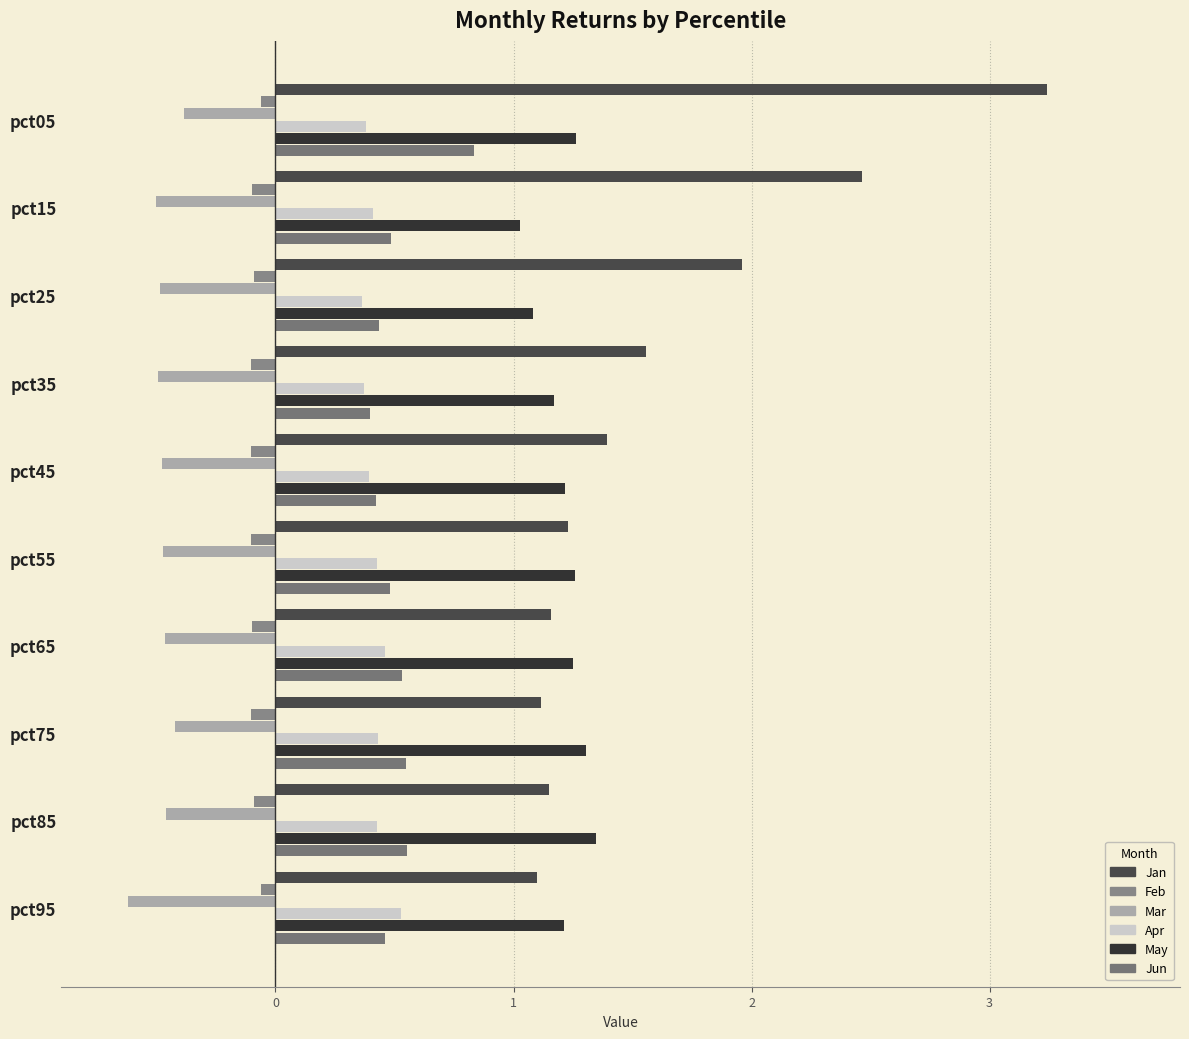

How many distinct data groups are displayed?

6